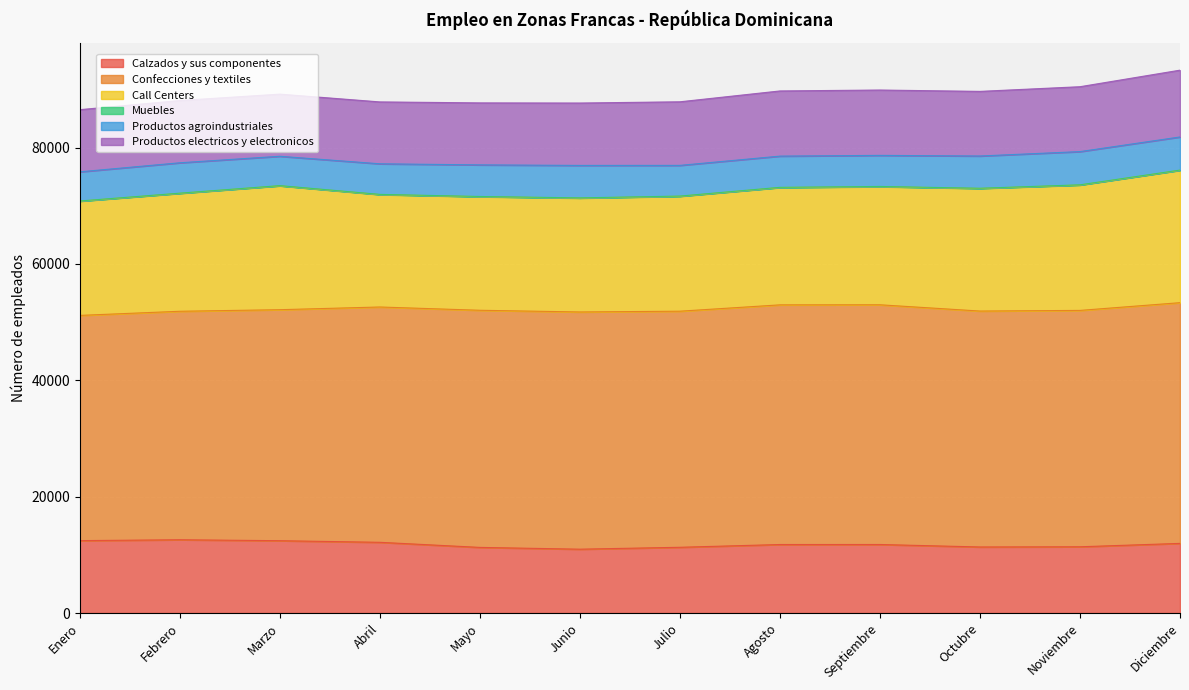

What position from the right is Marzo?

10